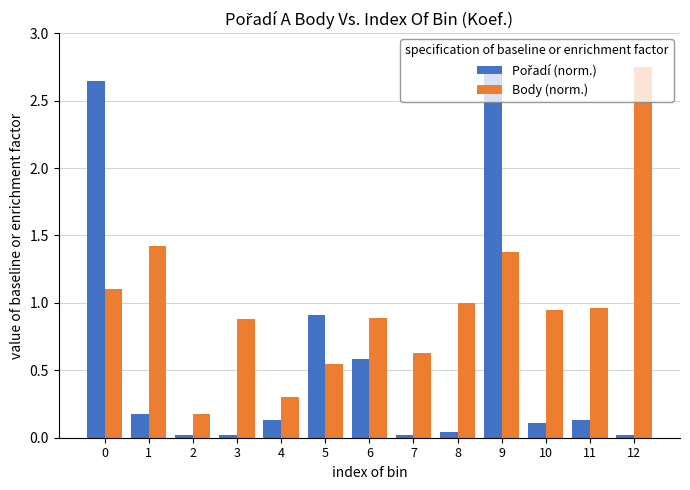

At which category is the sum across all series the highest?

9